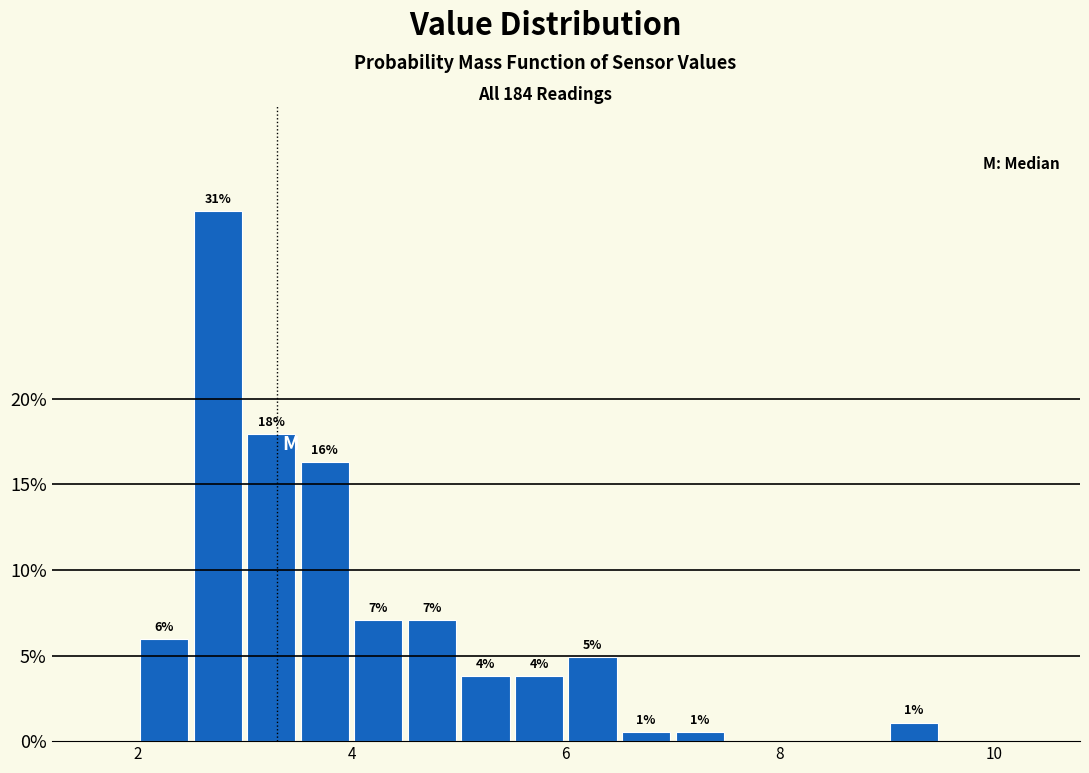

Around what value on the x-axis is the tallest bar? Give the approximate position of its centre, as read against the axis.

2.8